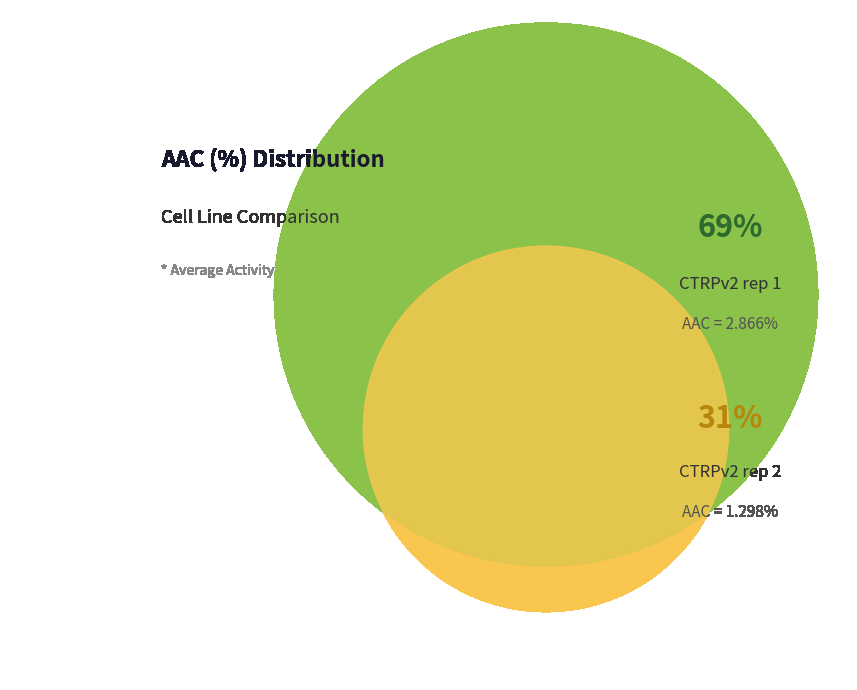

To the nearest percent, what portion does CTRPv2 rep 1 represent?

69%